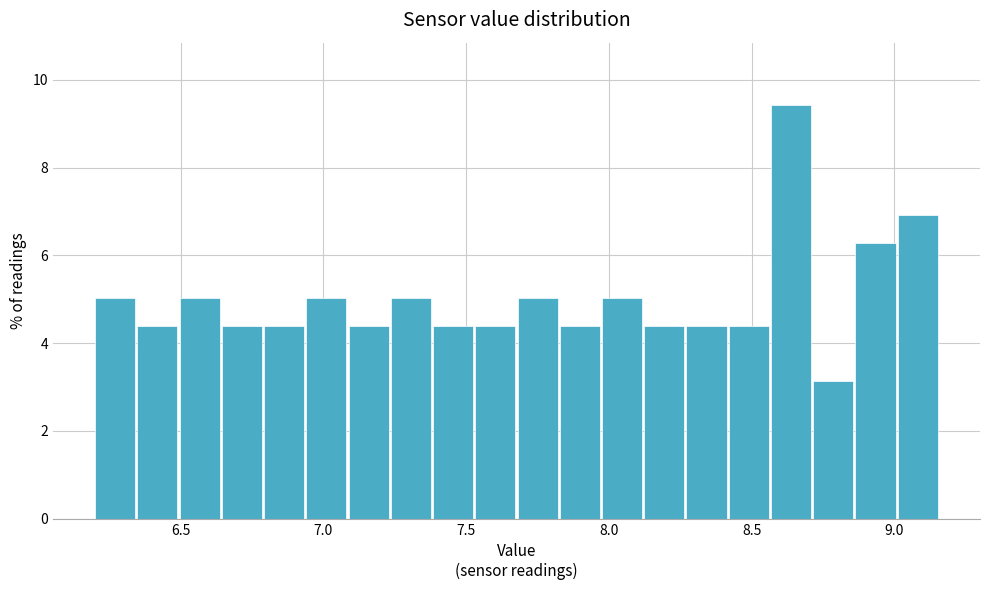

Around what value on the x-axis is the tallest bar? Give the approximate position of its centre, as read against the axis.

8.65